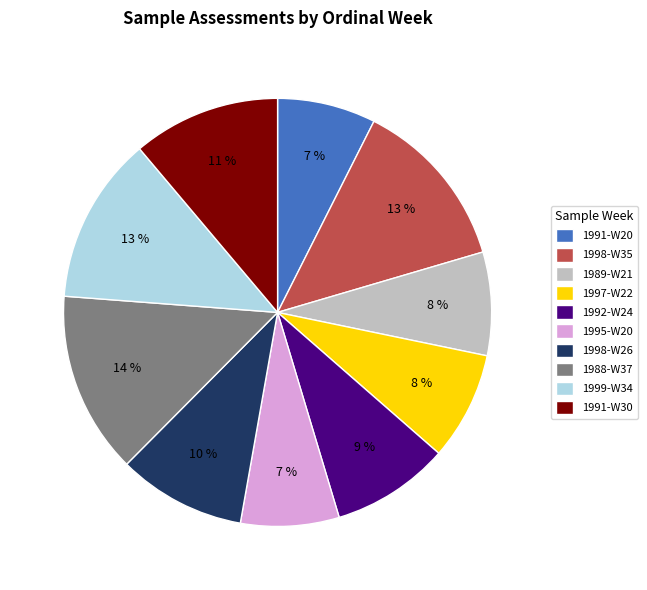

To the nearest percent, what is the average slice percentage?

10%